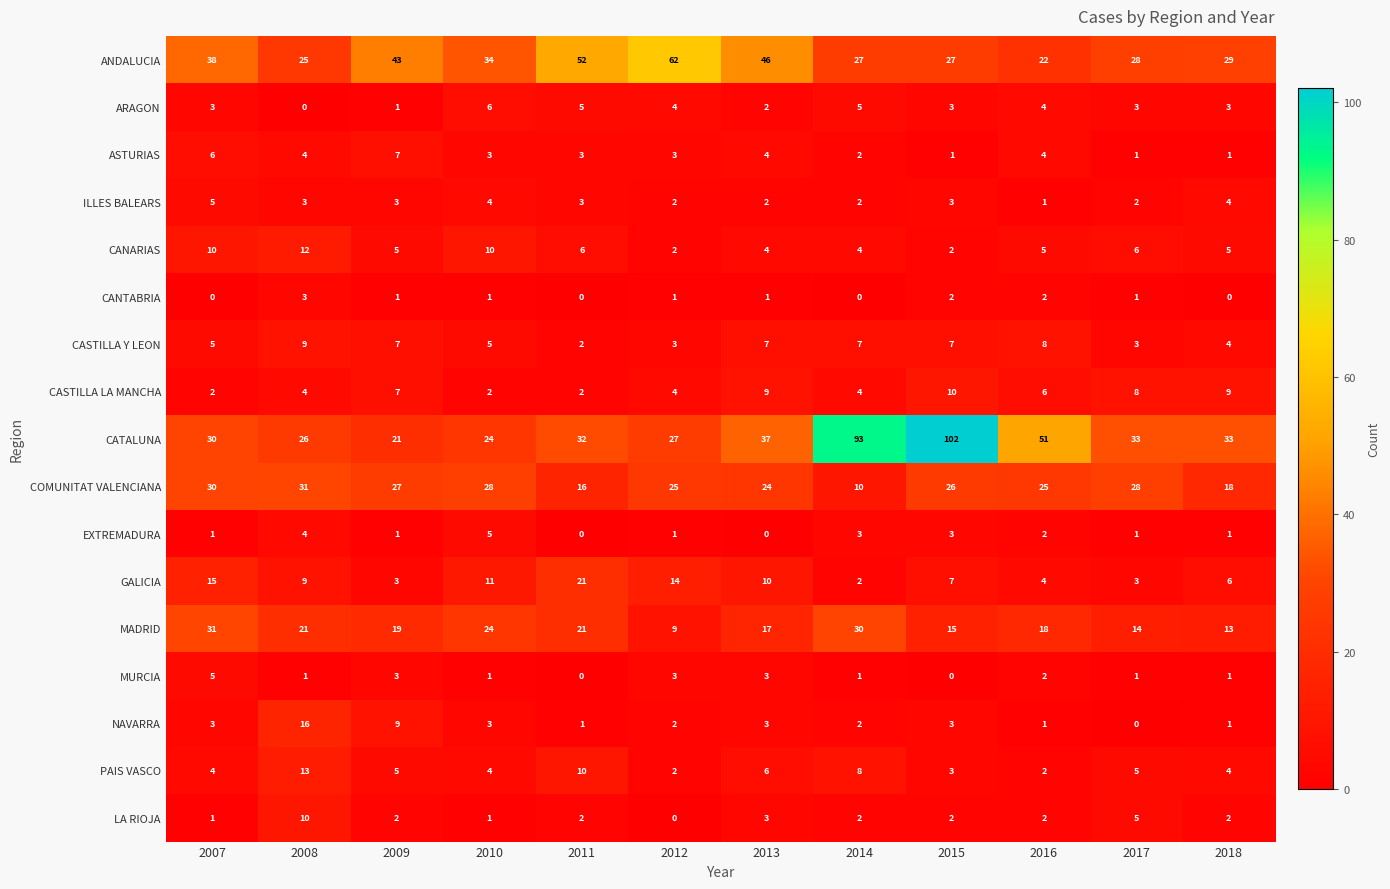

What is the difference between the highest and lowest values at 2008?

31